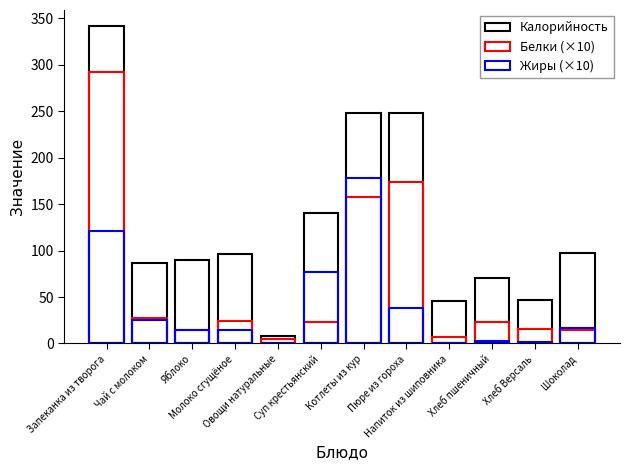

What is the value of the Жиры (×10) bar at the 12th from the left?

16.5